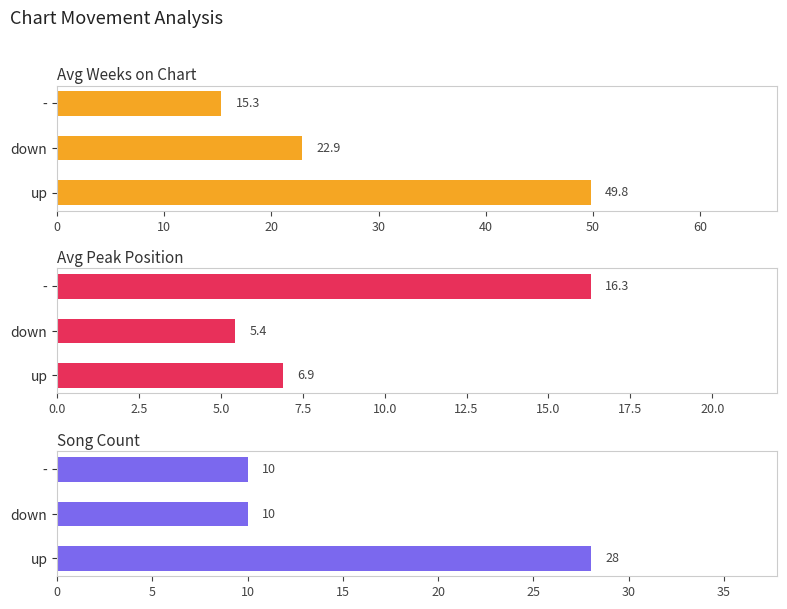

Is the value of Avg Peak Position at up greater than the value of Avg Weeks on Chart at up?

No